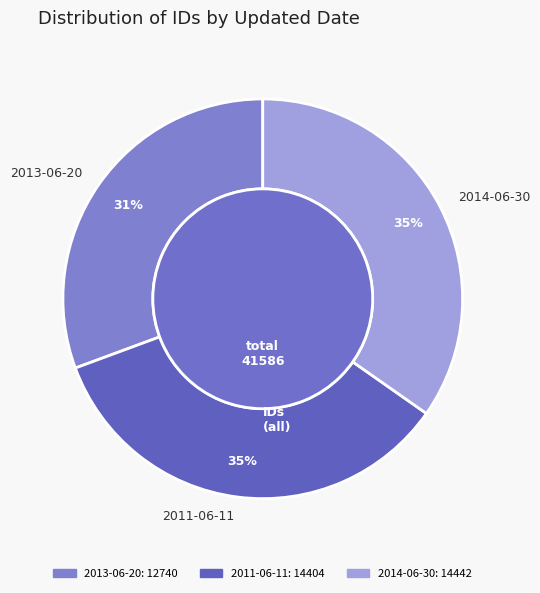

To the nearest percent, what is the difference between the 2014-06-30 and 2013-06-20 slice percentages?

4%